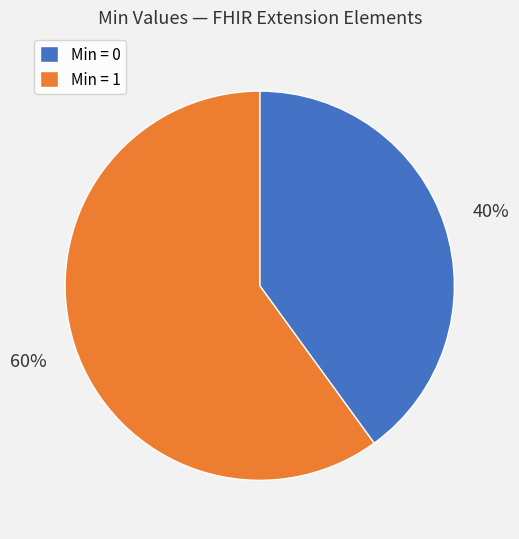

Rank the categories by value from lowest to highest.

Min = 0, Min = 1